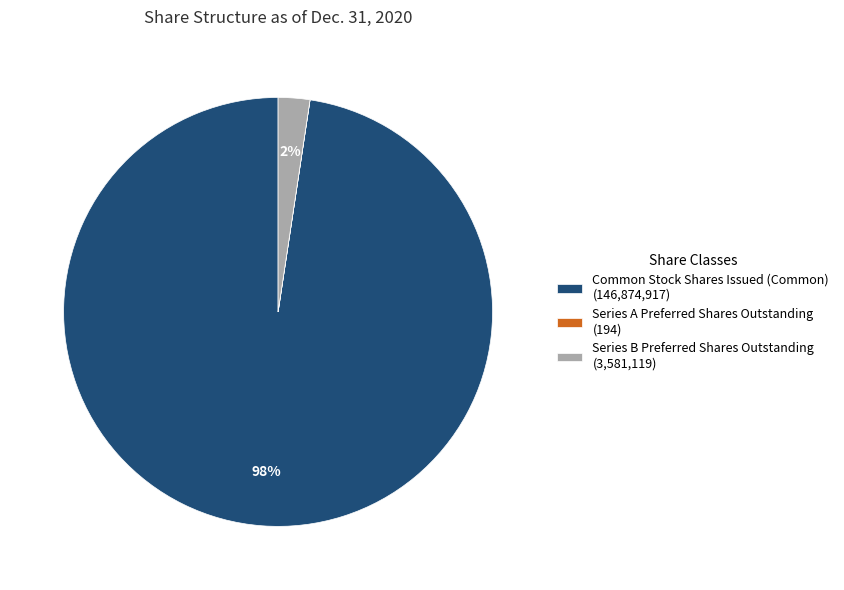

What is the largest slice in the pie chart?

Common Stock Shares Issued (Common)